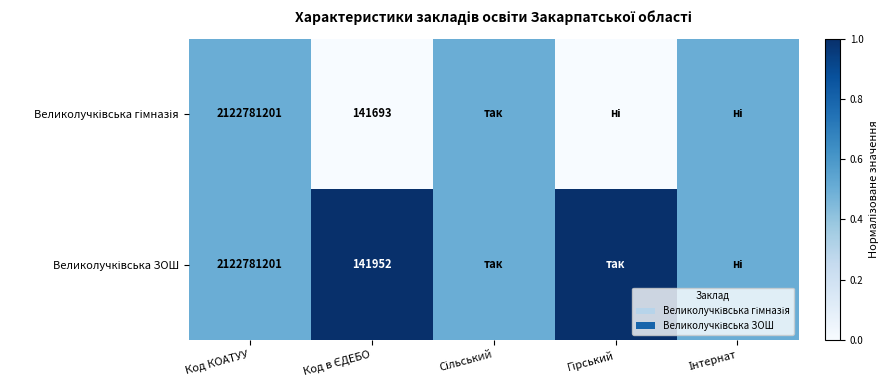

Which series has the largest total across all categories?

Великолучківська ЗОШ